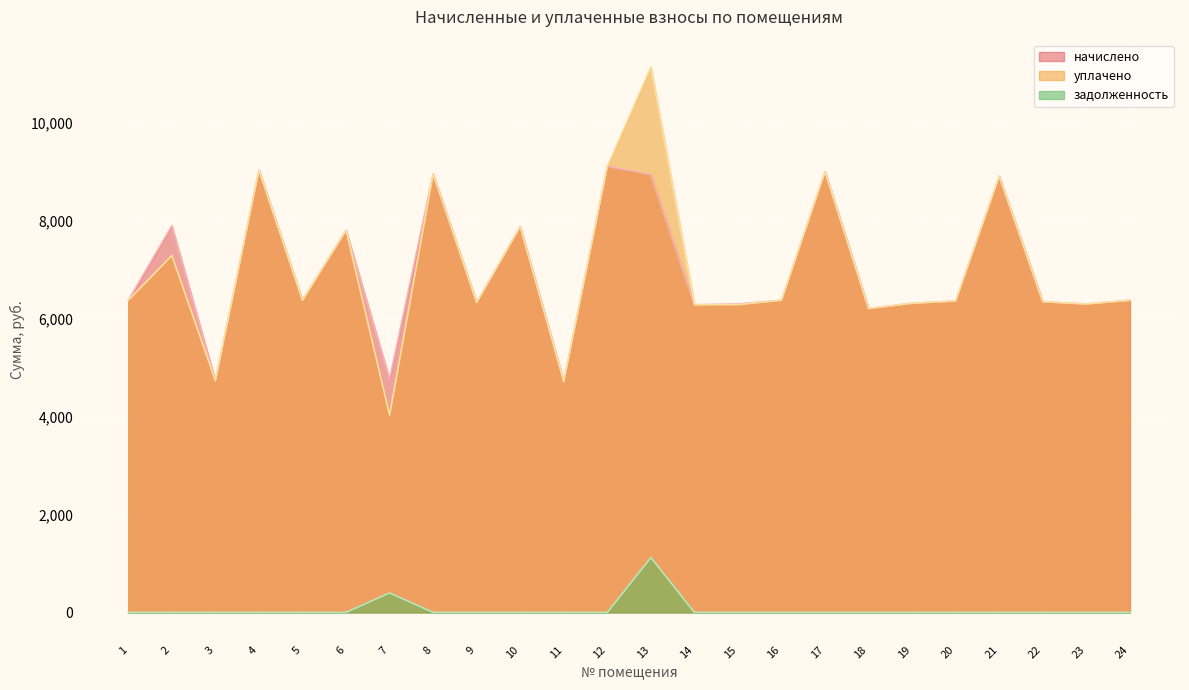

Which series has the widest spread of values?

уплачено